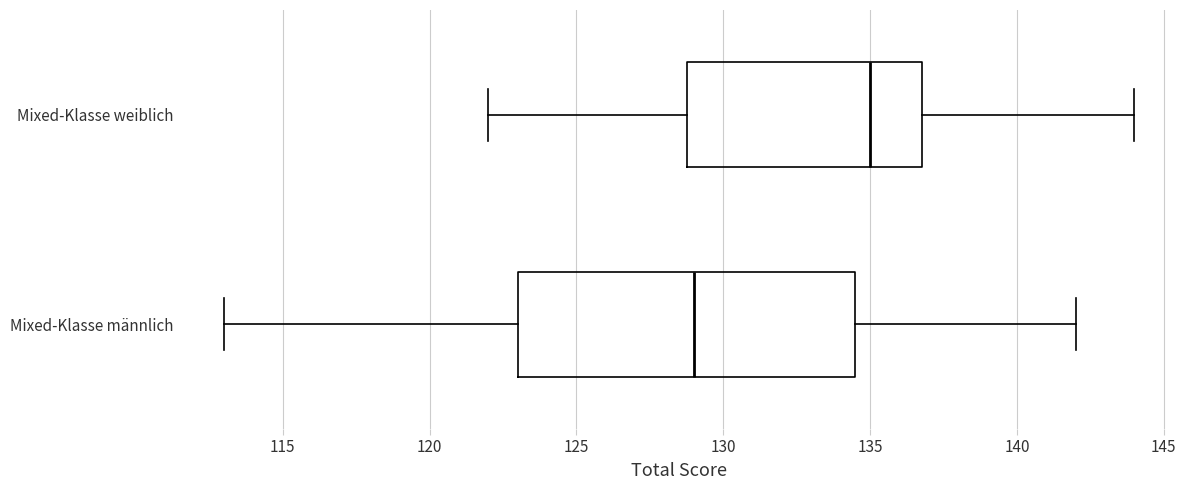

Which box has the furthest to the right median line?

Mixed-Klasse weiblich